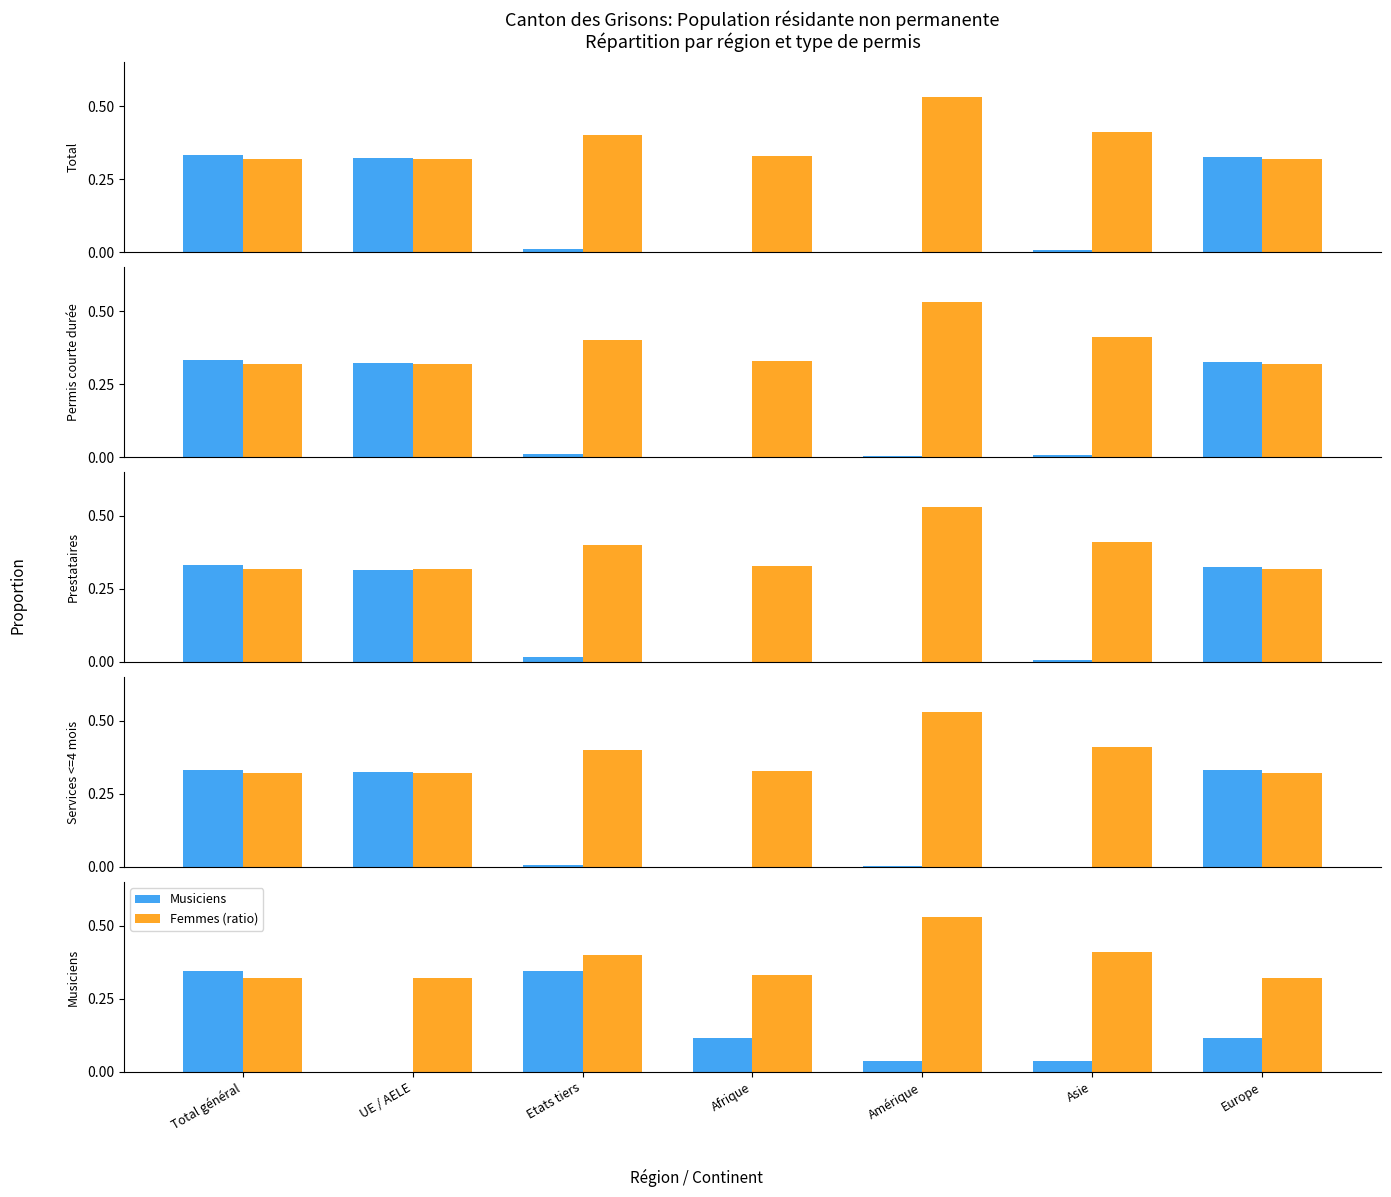

List the labels in order of Femmes (ratio) value, largest first.

Amérique, Asie, Etats tiers, Afrique, Total général, UE / AELE, Europe